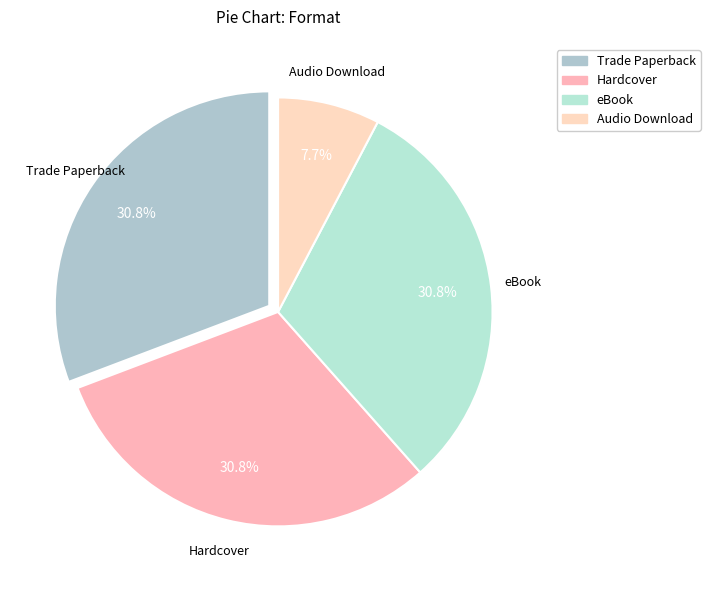

Which category has the smallest portion of the pie?

Audio Download